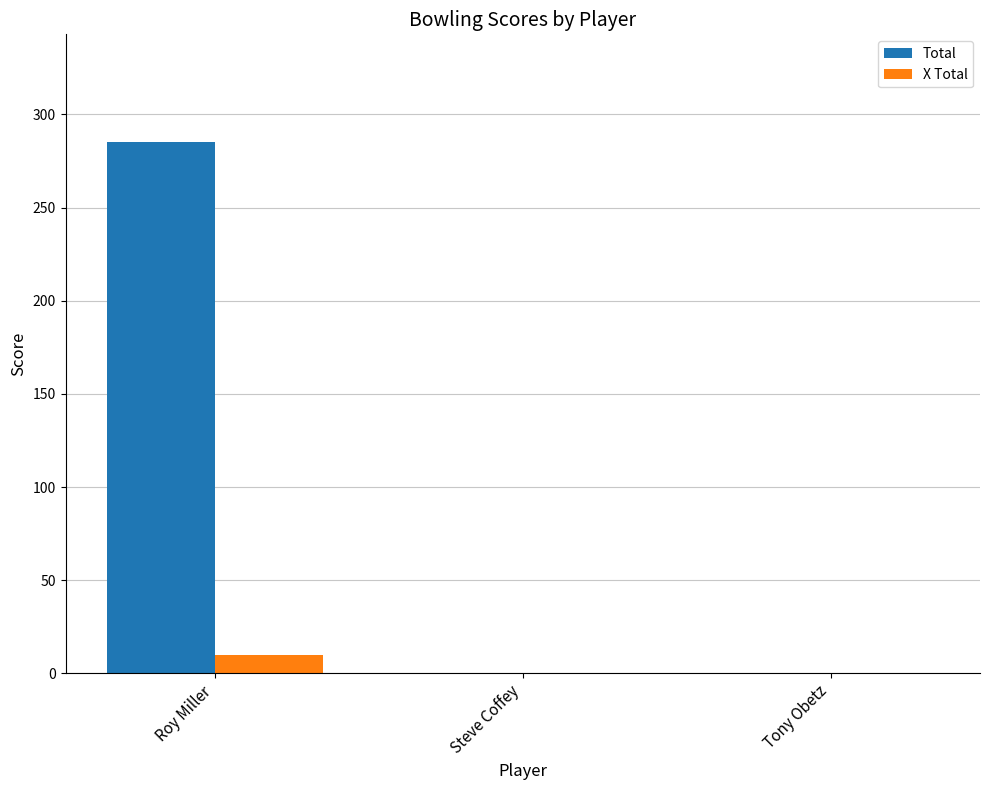

Reading left to right, list all the values displayed in this chart.

Total: Roy Miller=285	Steve Coffey=0	Tony Obetz=0
X Total: Roy Miller=10	Steve Coffey=0	Tony Obetz=0